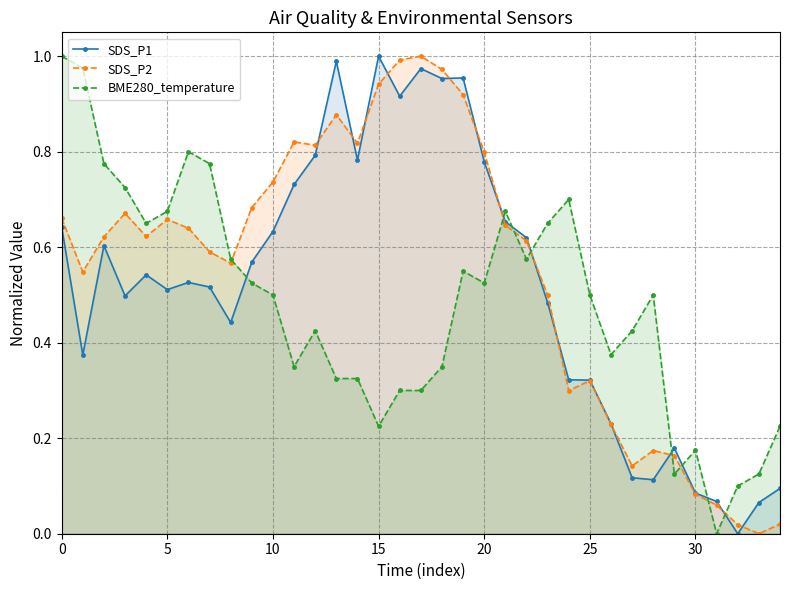

What is the label of the 20th point from the right?

15